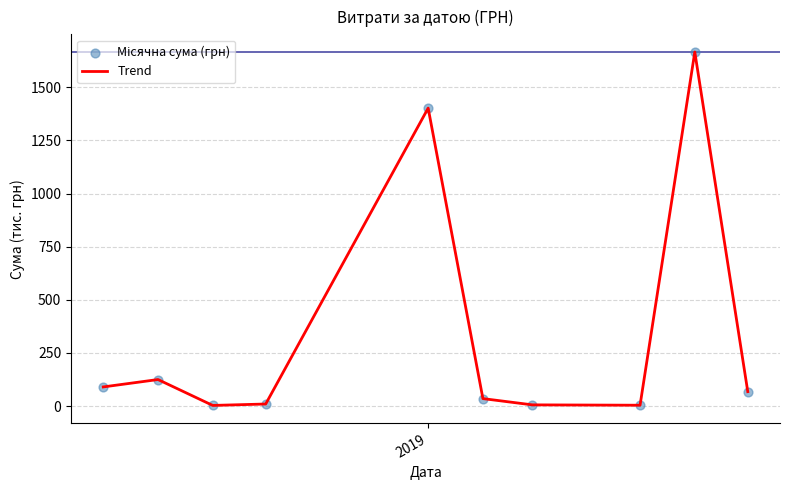

What is the greatest value displayed?

1666.2